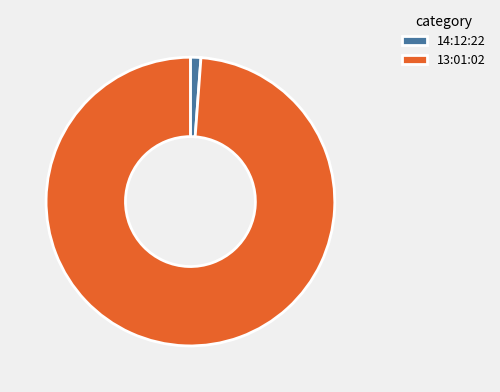

Combined, do 14:12:22 and 13:01:02 account for over 50%?

Yes